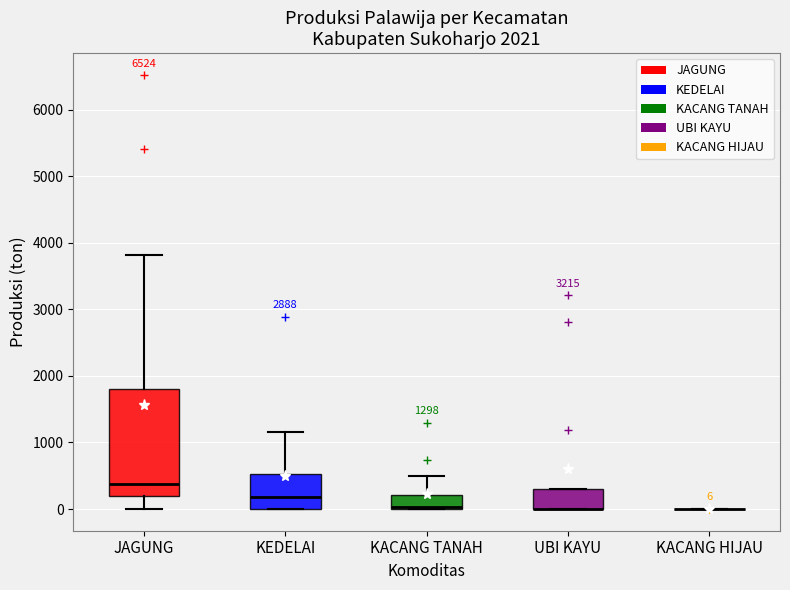

Comparing the boxes themselves (not the whiskers), which one is the tallest?

JAGUNG